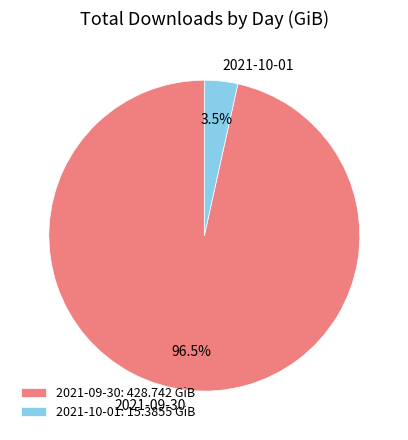

Is there a majority slice in this chart?

Yes